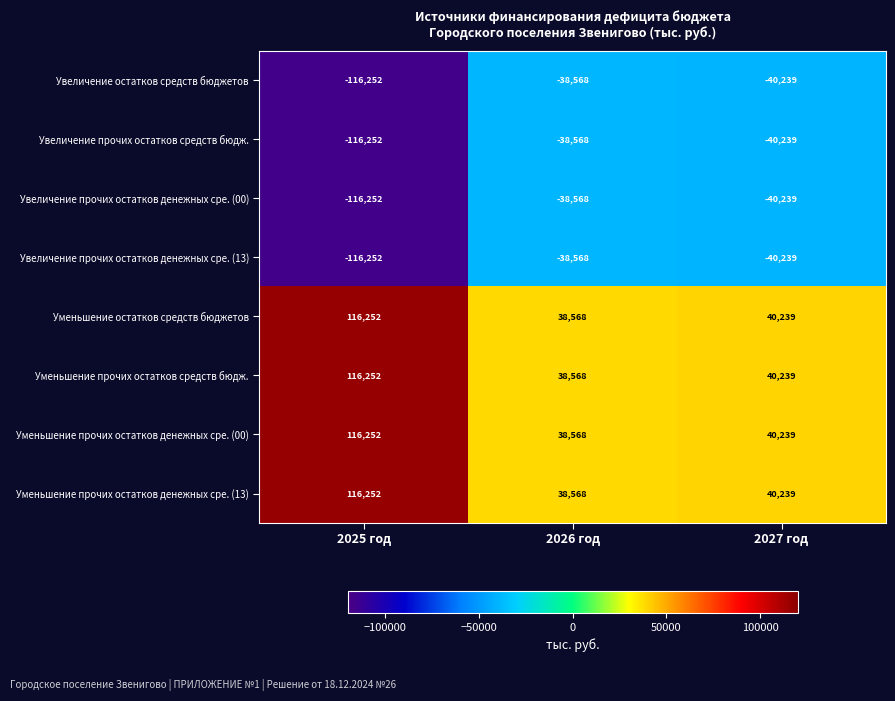

At how many categories does at least one series exceed 1360?

3